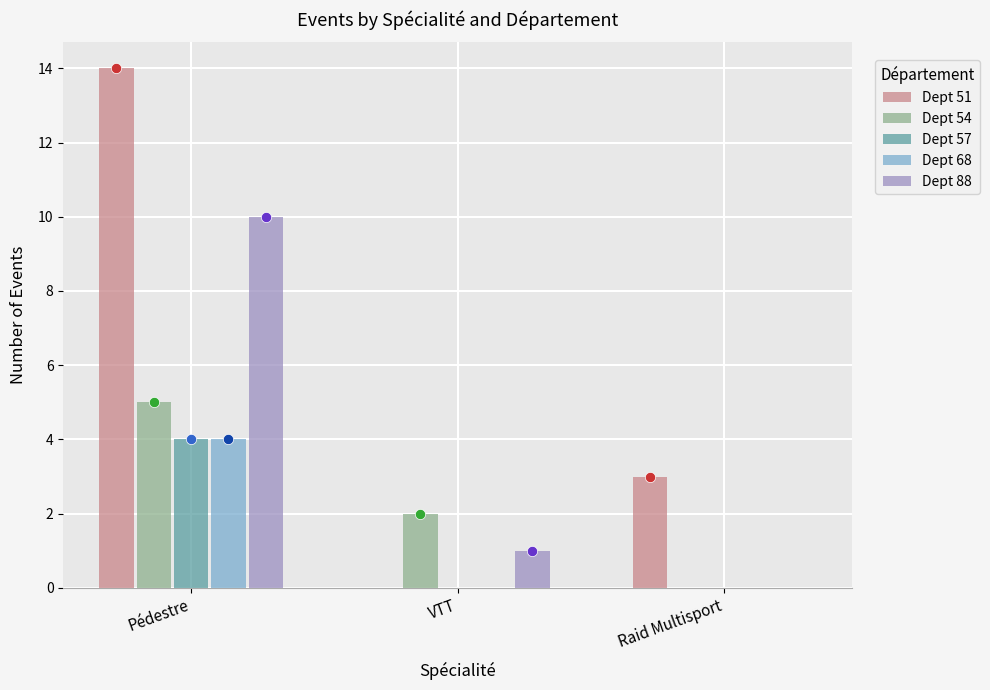

Which series has the largest total across all categories?

Dept 51